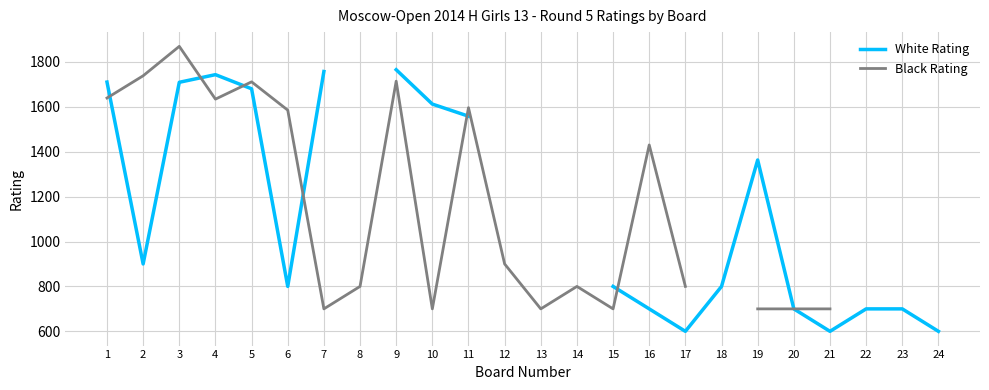

After their last crossing, which series has the higher values: Black Rating or White Rating?

Black Rating